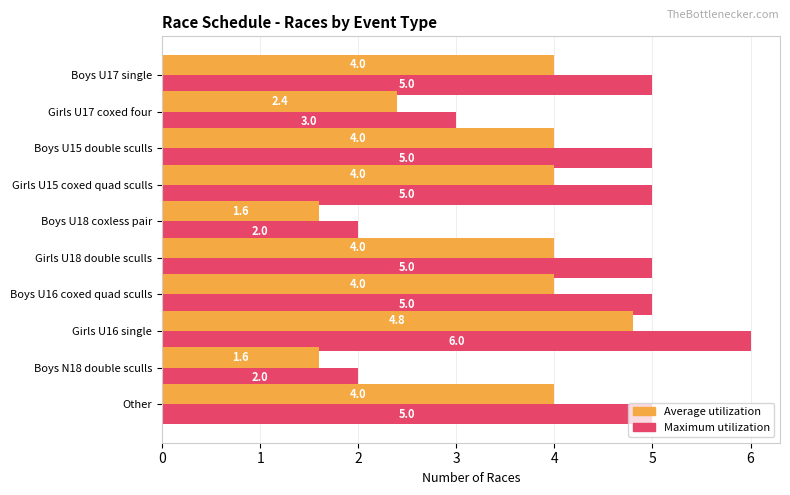

The value of Average utilization at Boys U16 coxed quad sculls is 4.0. True or false?

True